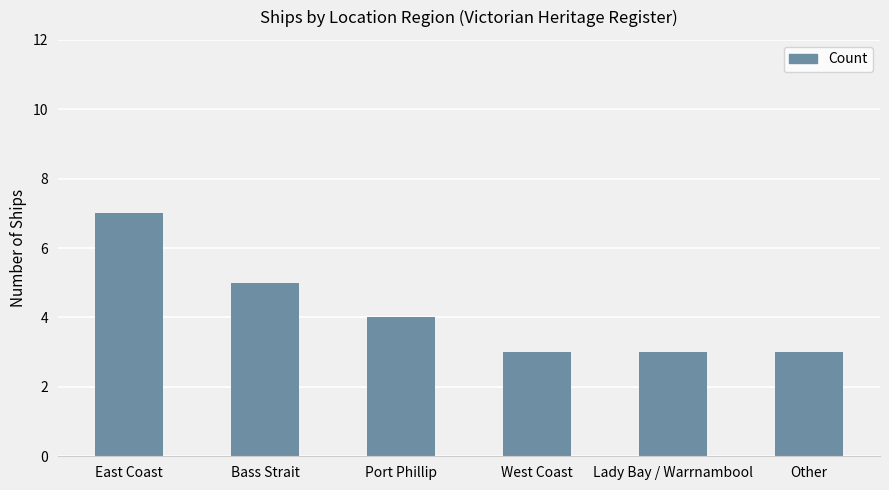

What is the average value?

4